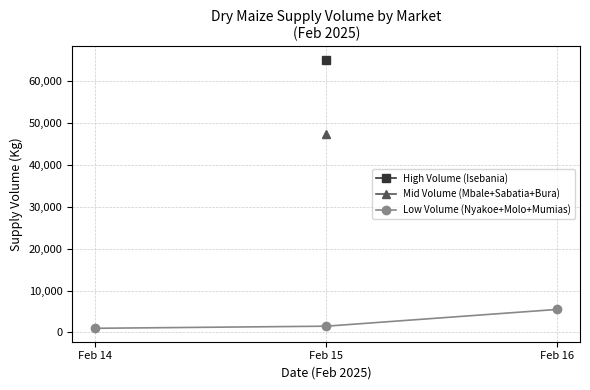

Is it true that the value at Feb 16 is 9207?

False